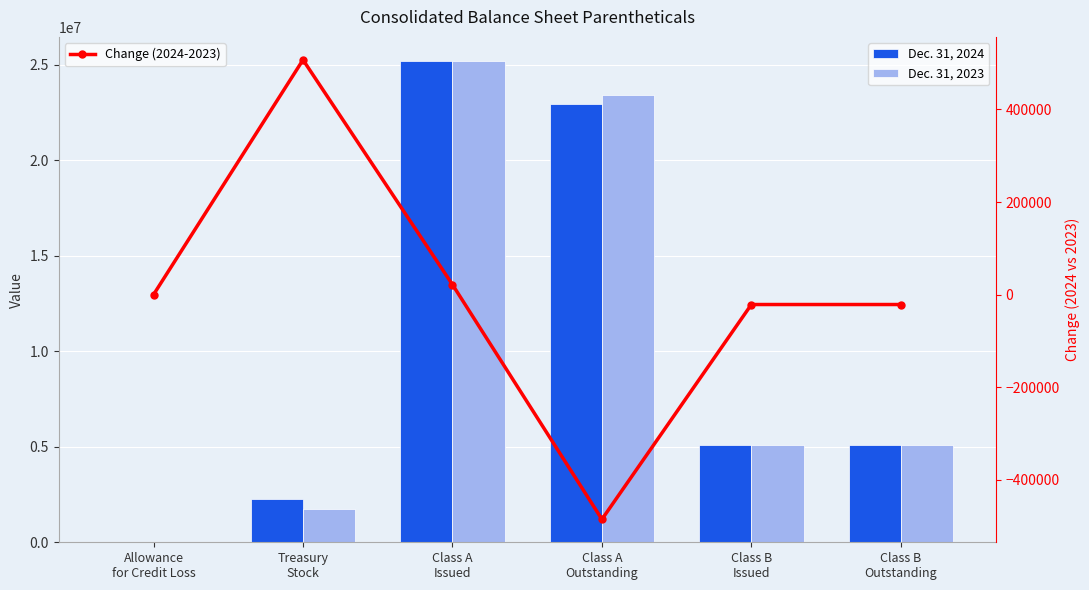

Reading left to right, extract all data points from this chart.

Dec. 31, 2024: 9.2	2254728.0	25191463.0	22936735.0	5074409.0	5074409.0
Dec. 31, 2023: 14.9	1747438.0	25169944.0	23422506.0	5095930.0	5095930.0
Change (2024-2023): -5.7	507290.0	21519.0	-485771.0	-21521.0	-21521.0